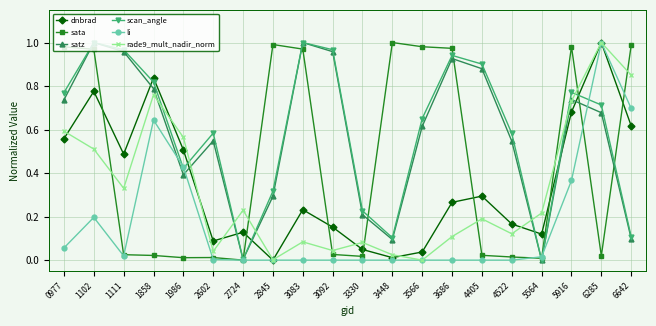

Is it true that scan_angle equals 0.9 at 3686?

True